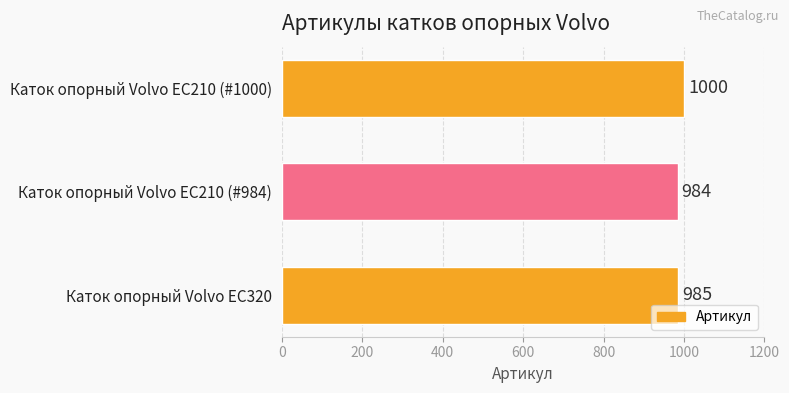

List the labels in order of value, smallest first.

Каток опорный Volvo EC210 (#984), Каток опорный Volvo EC320, Каток опорный Volvo EC210 (#1000)